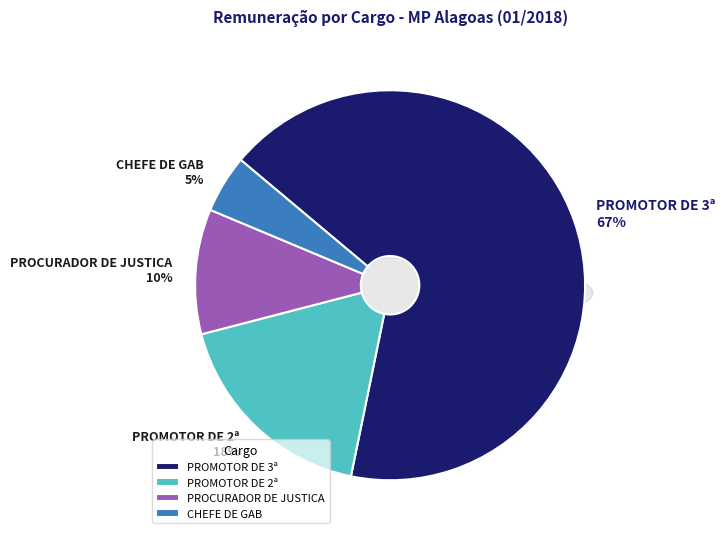

Does 18 account for over 50% of the chart?

No